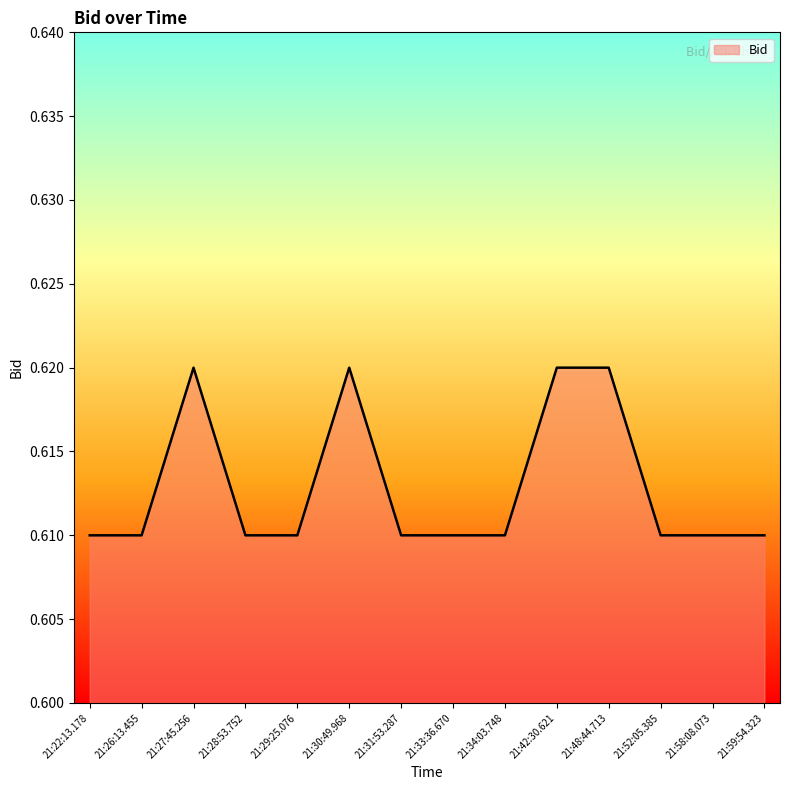

Count the values in the range 0 to 1.

14